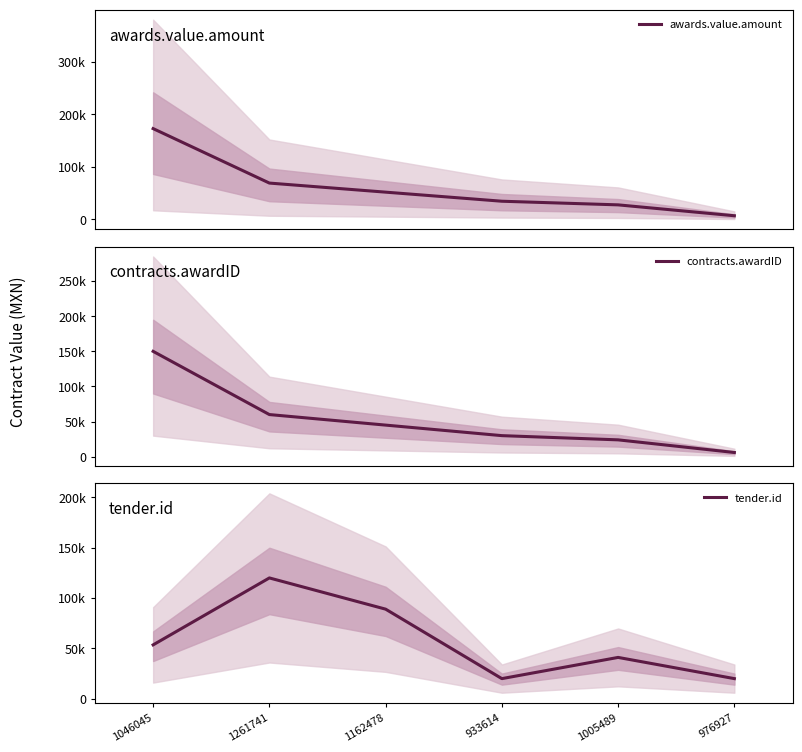

At which category is the sum across all series the highest?

1046045